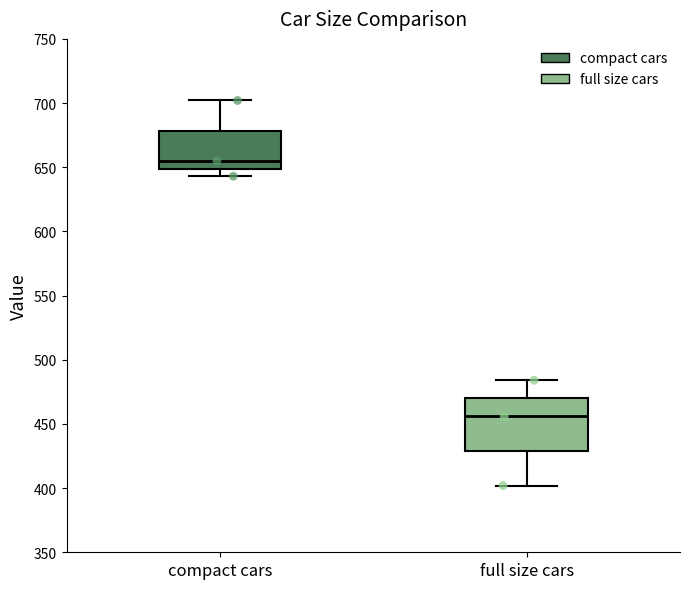

Reading left to right, transcribe this box plot: for each box, give where its median line is, the range the box spans, and where its two whiskers end, as read against the y-axis. The values are not printed on the chart, so give them approximately, as read against the axis.

compact cars: median 655, box 650 to 680, whiskers 645 to 700
full size cars: median 455, box 430 to 470, whiskers 400 to 485